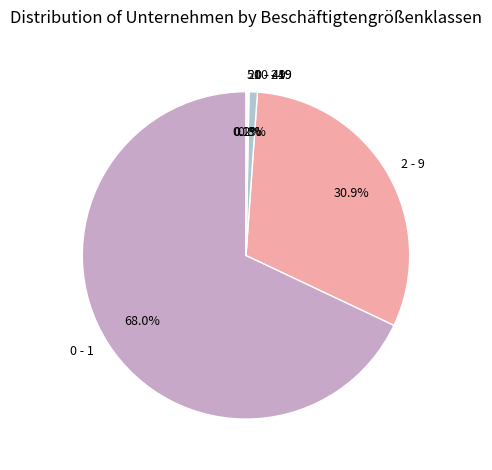

Which slice represents more than half of the pie?

0 - 1